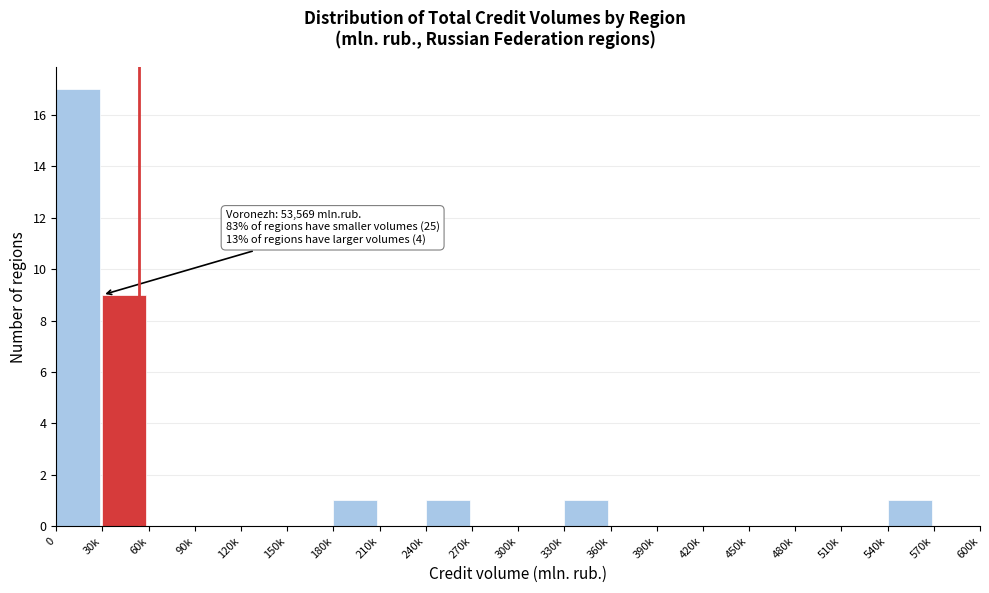

Reading left to right, extract all data points from this chart.

0=17	30k=9	60k=0	90k=0	120k=0	150k=0	180k=1	210k=0	240k=1	270k=0	300k=0	330k=1	360k=0	390k=0	420k=0	450k=0	480k=0	510k=0	540k=1	570k=0